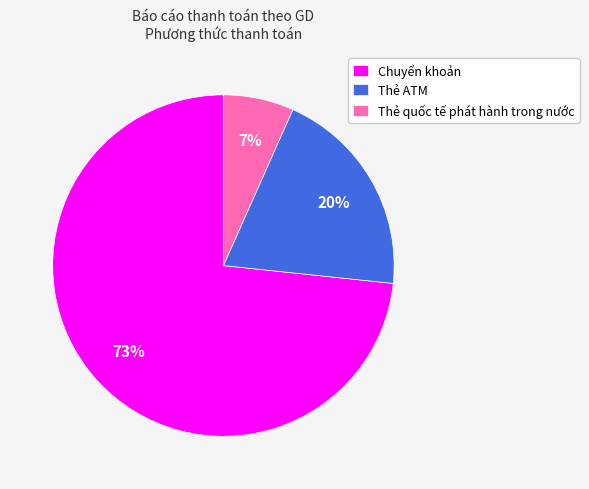

Count the number of slices in the pie.

3